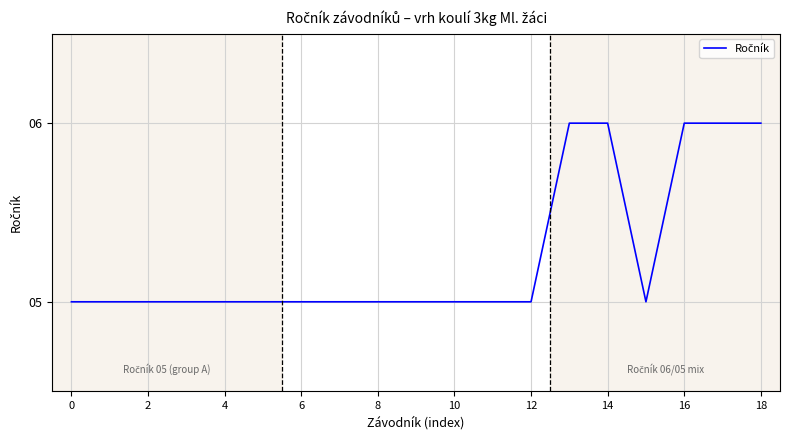

How many lines are shown in the chart?

1